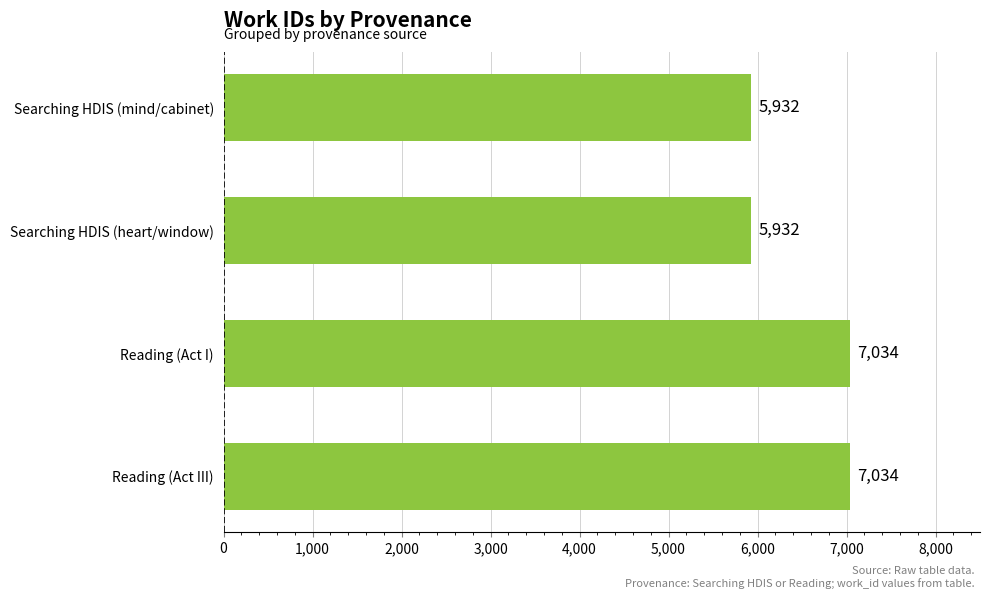

How many values are between 5932 and 7034?

4